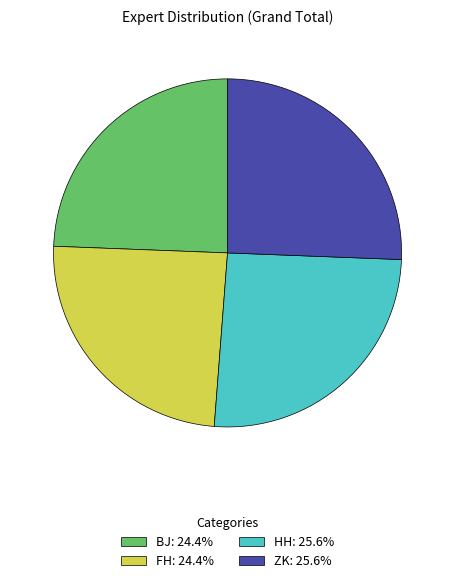

The ZK slice represents 26% of the pie. True or false?

True